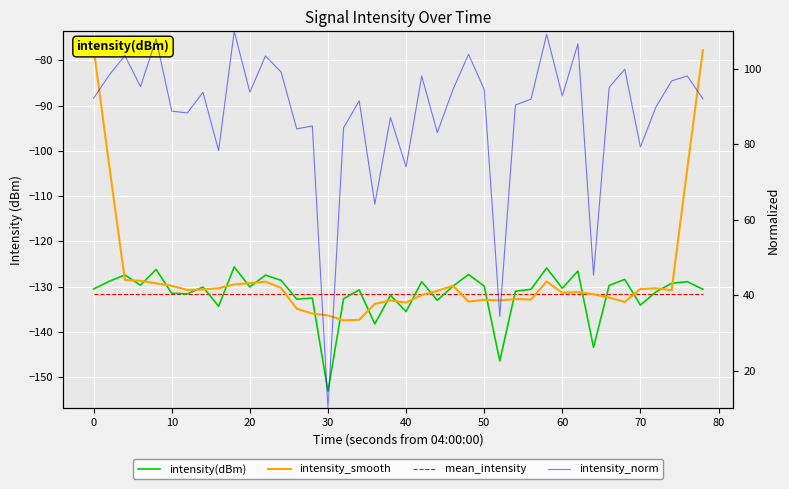

True or false: intensity(dBm) has a value of -213.9 at 37.

False